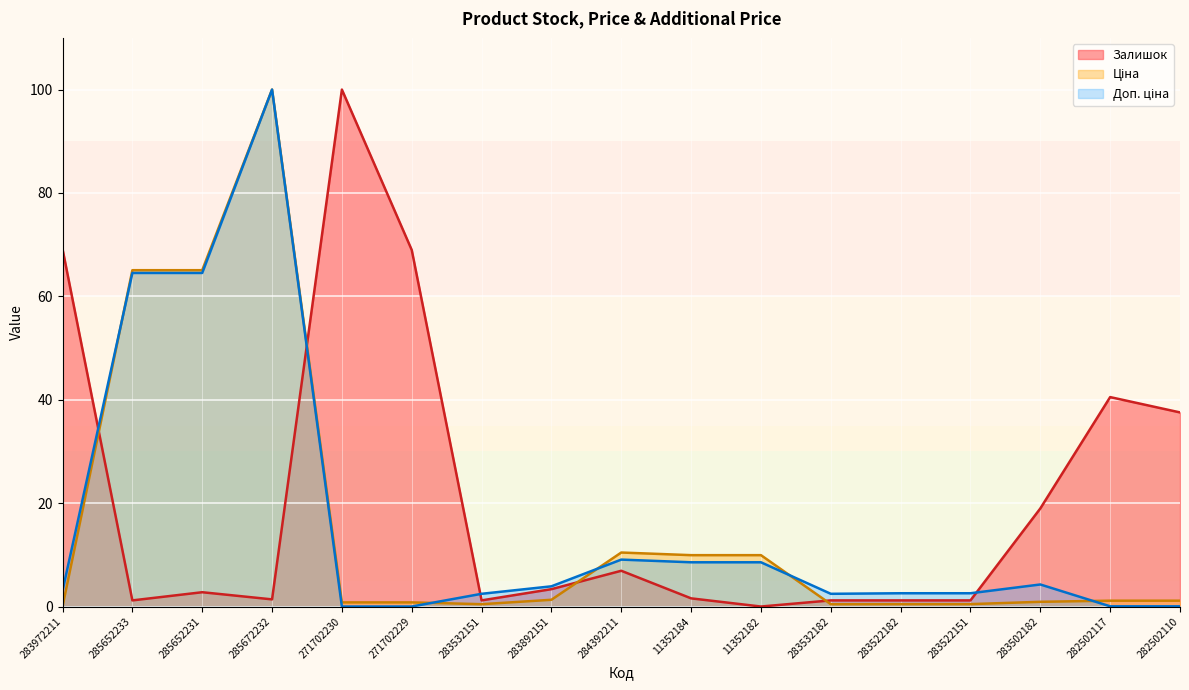

What is the difference between the highest and lowest values at 283502182?

18.1